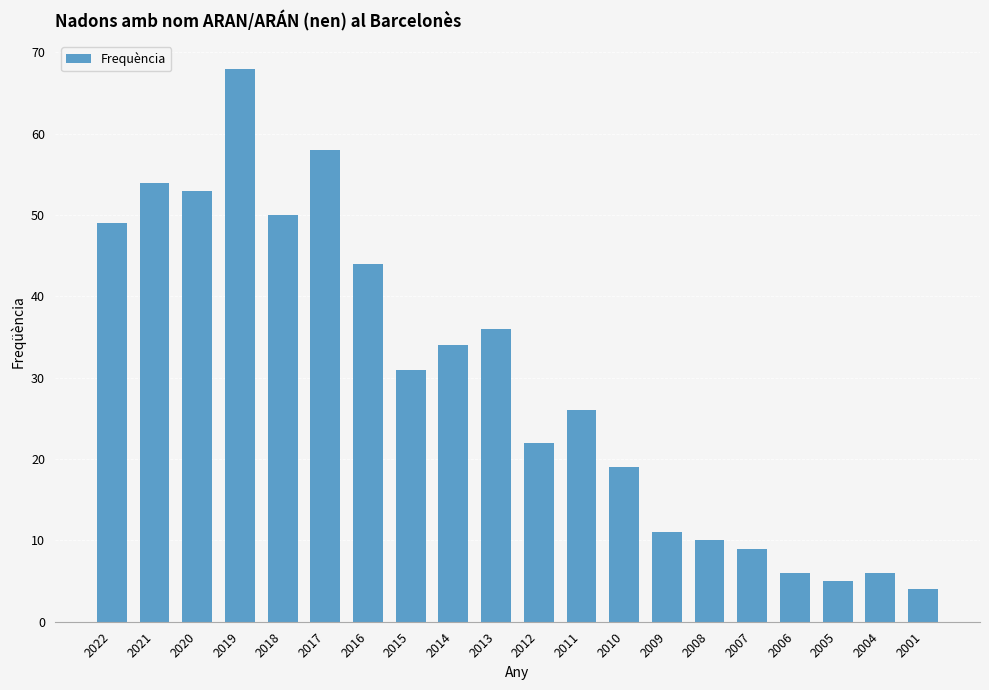

What is the value of the 8th bar from the left?

31